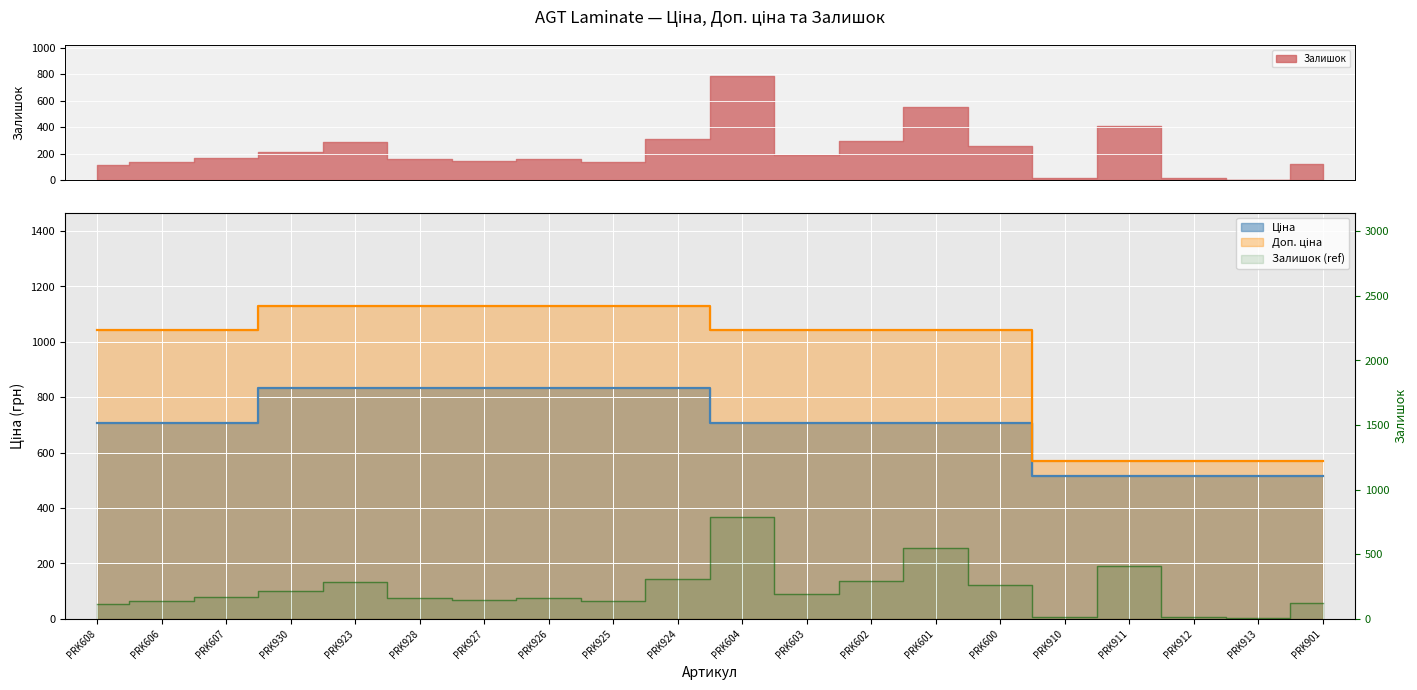

How many categories are shown in the chart?

20